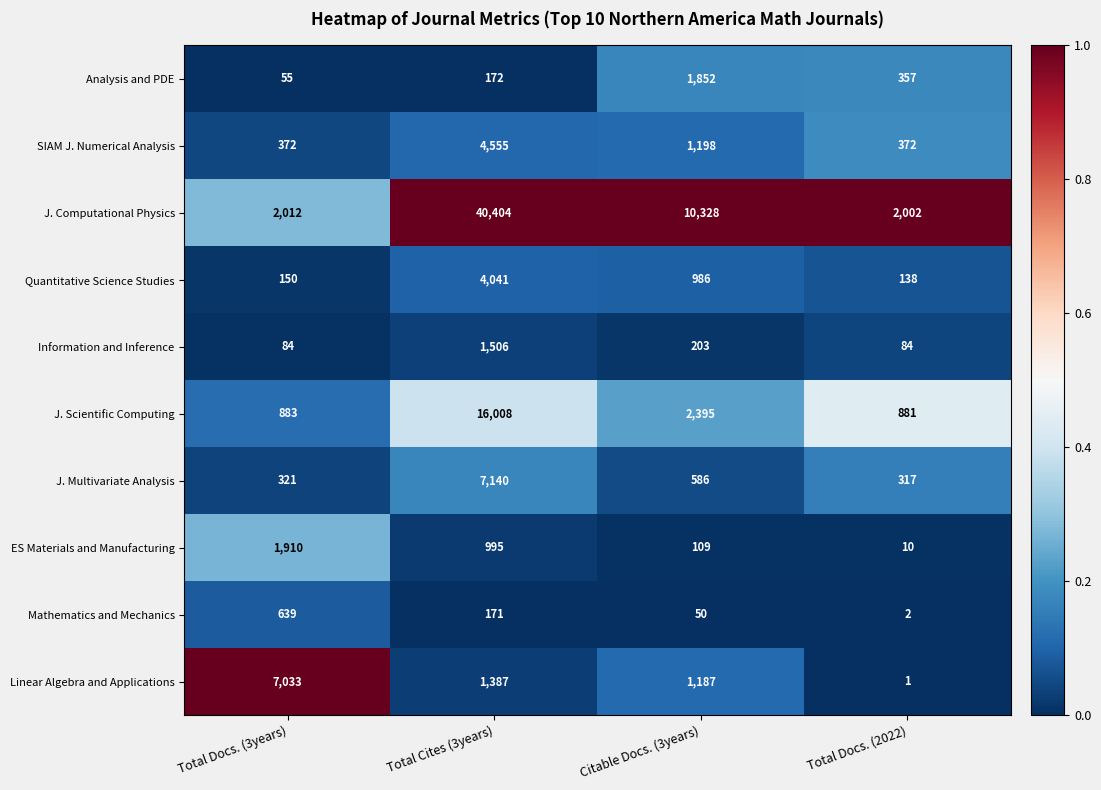

What is the difference between the second highest and second lowest values in the Information and Inference series?

119